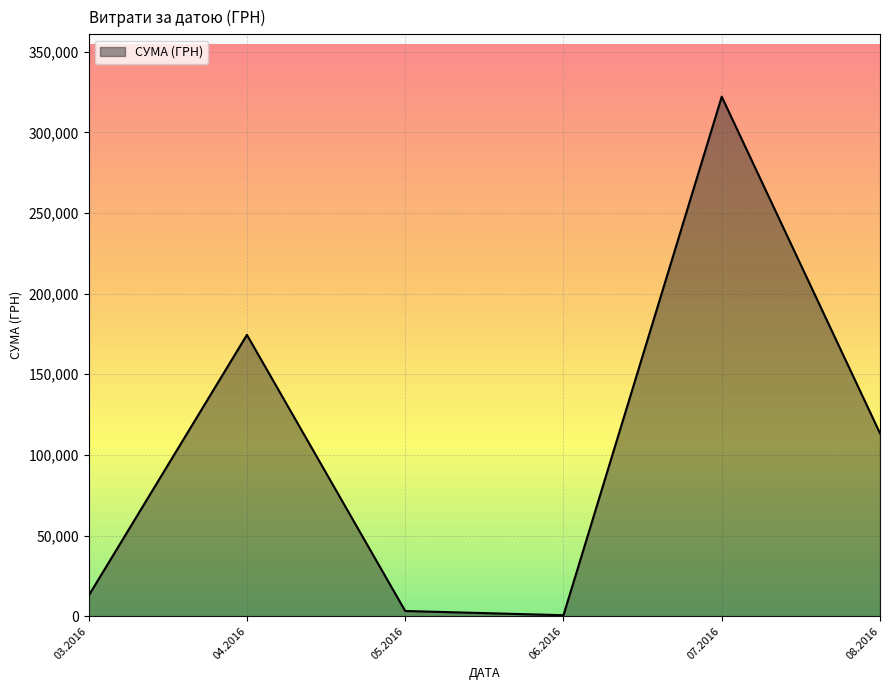

What is the minimum value shown in the chart?

600.0